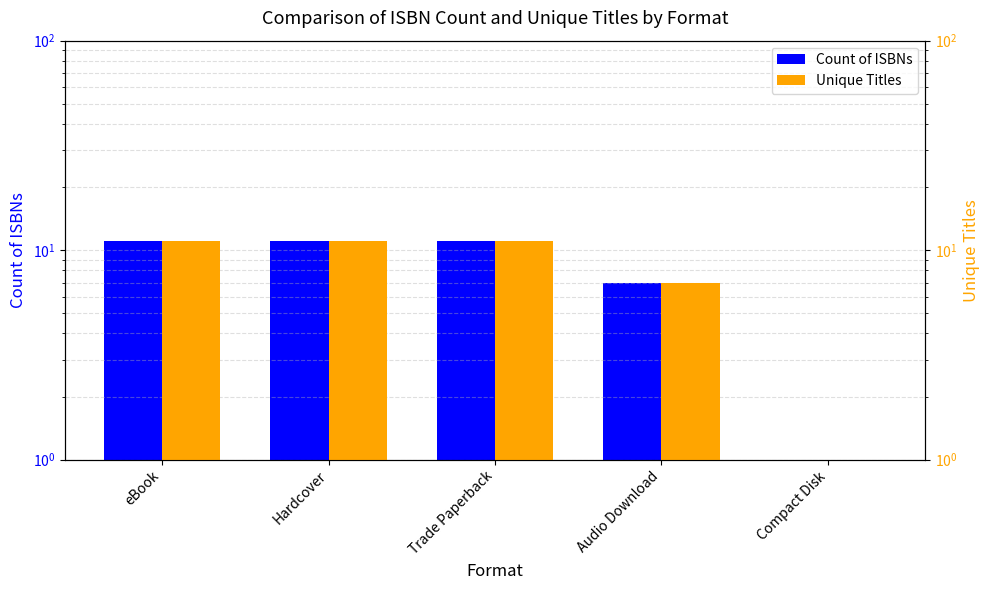

What is the label of the 4th bar from the right?

Hardcover